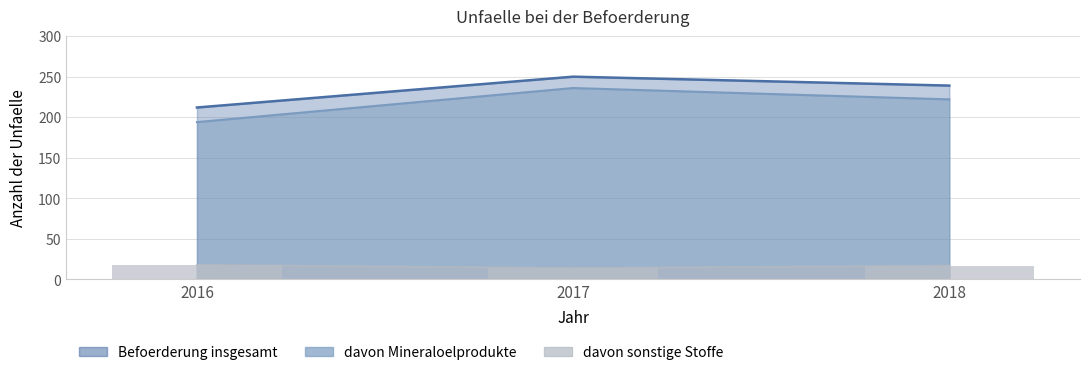

At how many categories does at least one series exceed 192?

3